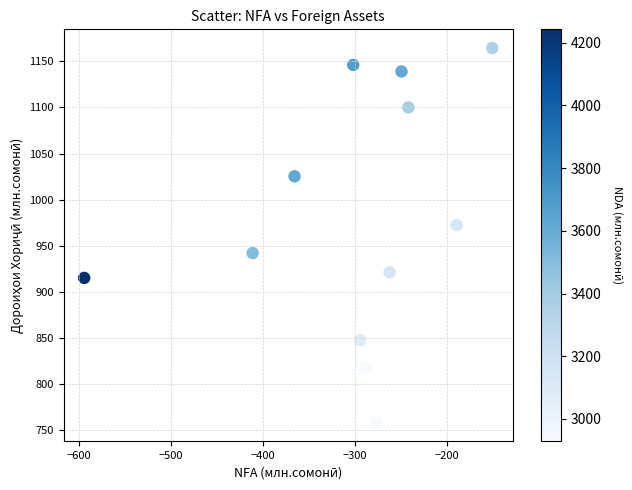

What is the range of Y values (max minus min)?

406.0